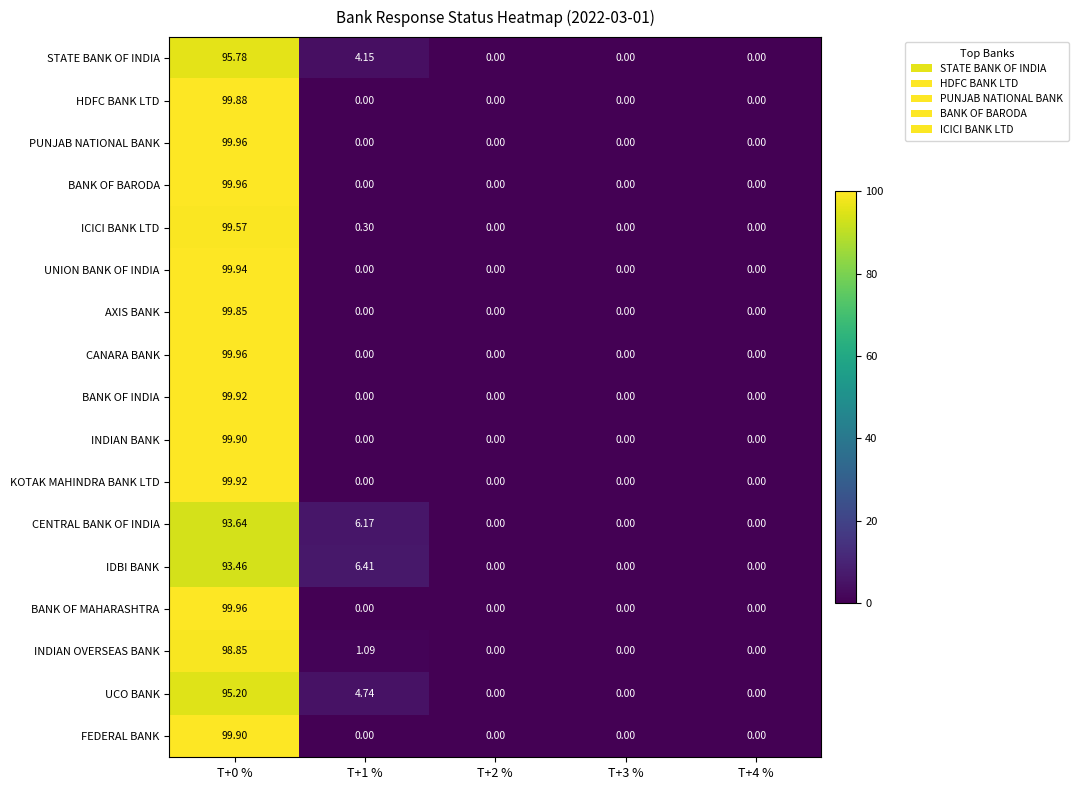

Which category has the highest value across all series?

T+0 %